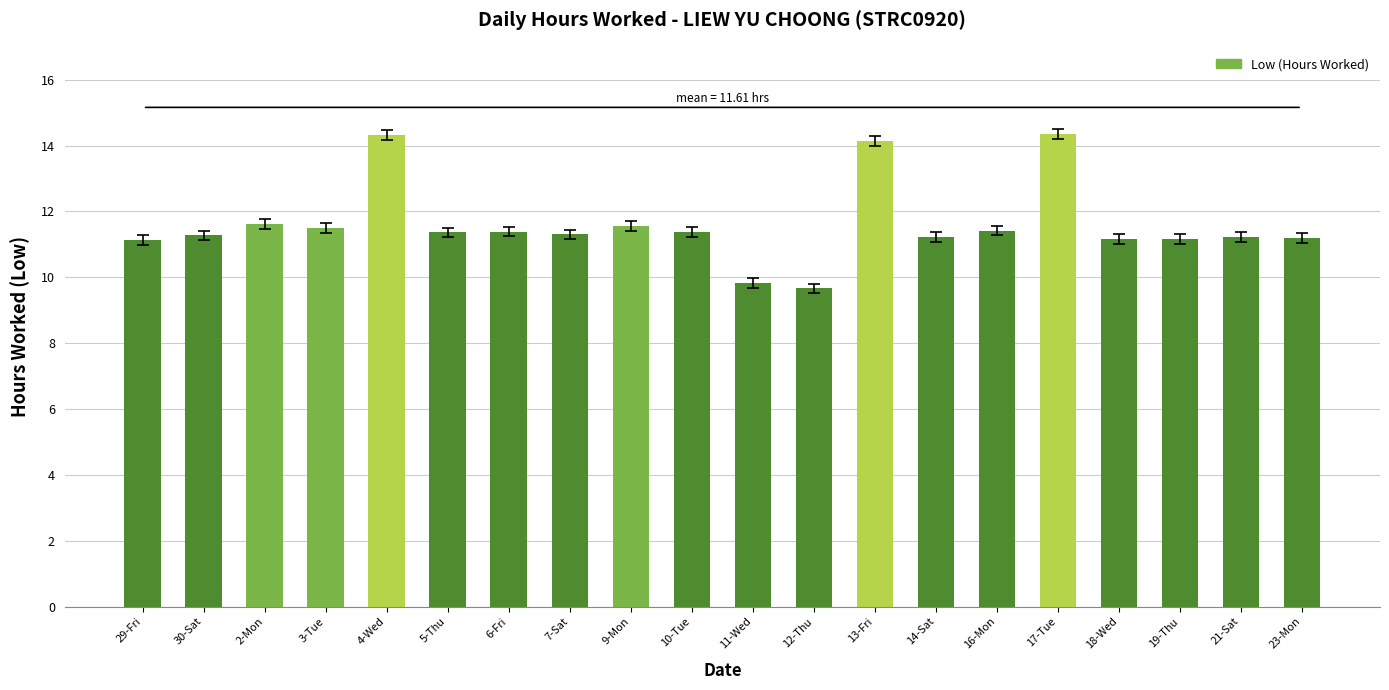

Between 30-Sat and 3-Tue, which is larger?

3-Tue